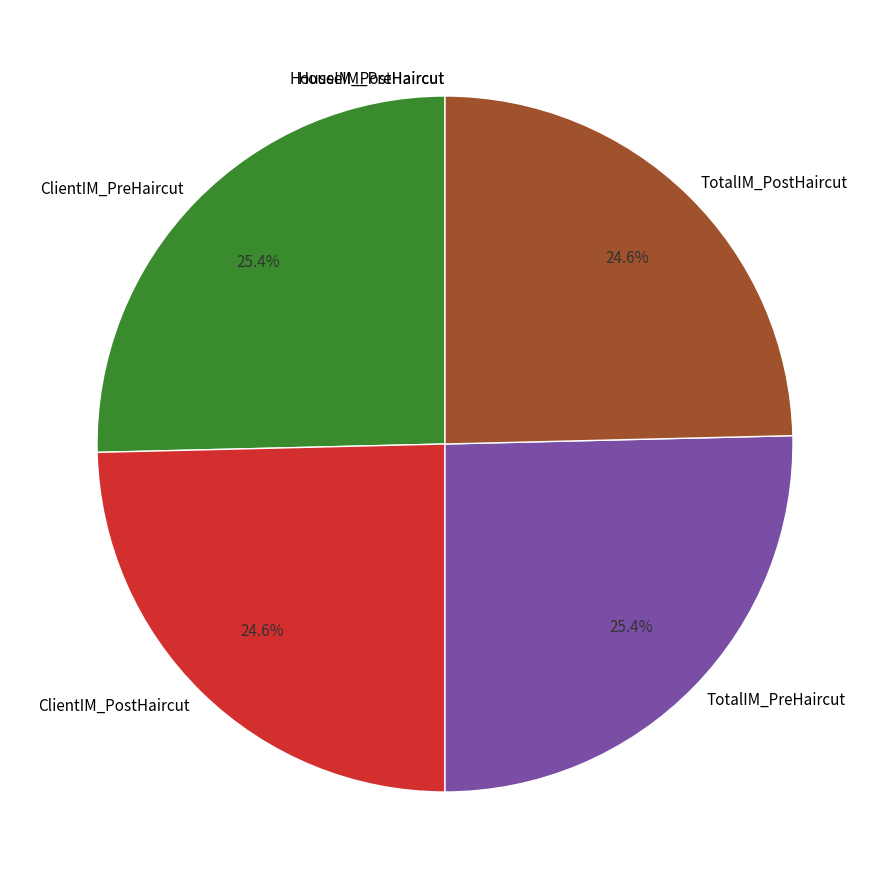

To the nearest percent, what is the difference between the TotalIM_PreHaircut and ClientIM_PostHaircut slice percentages?

1%